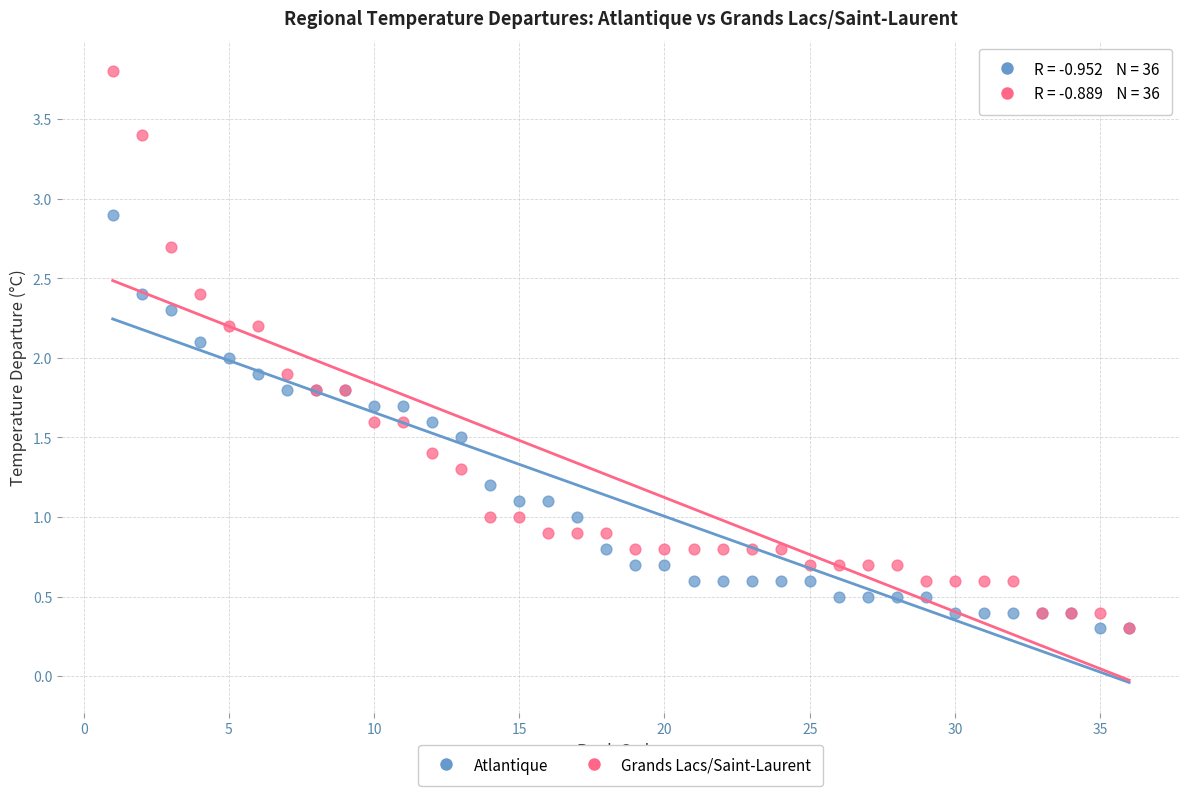

Which series contains the highest Y value?

Grands Lacs/Saint-Laurent